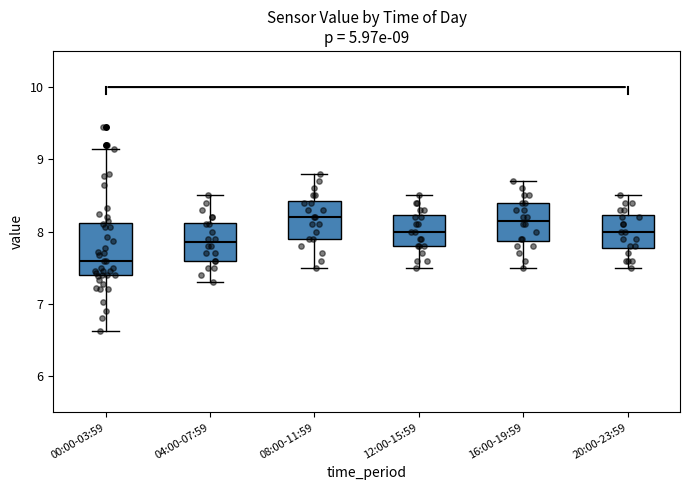

Which box's median line is the lowest?

00:00-03:59